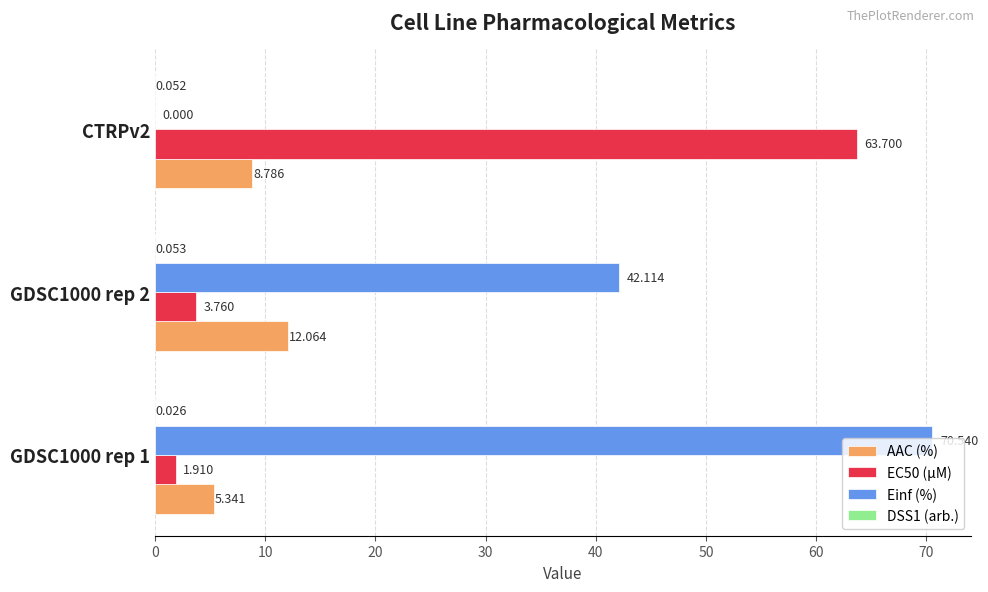

Is the value of AAC (%) at GDSC1000 rep 2 greater than the value of Einf (%) at GDSC1000 rep 1?

No